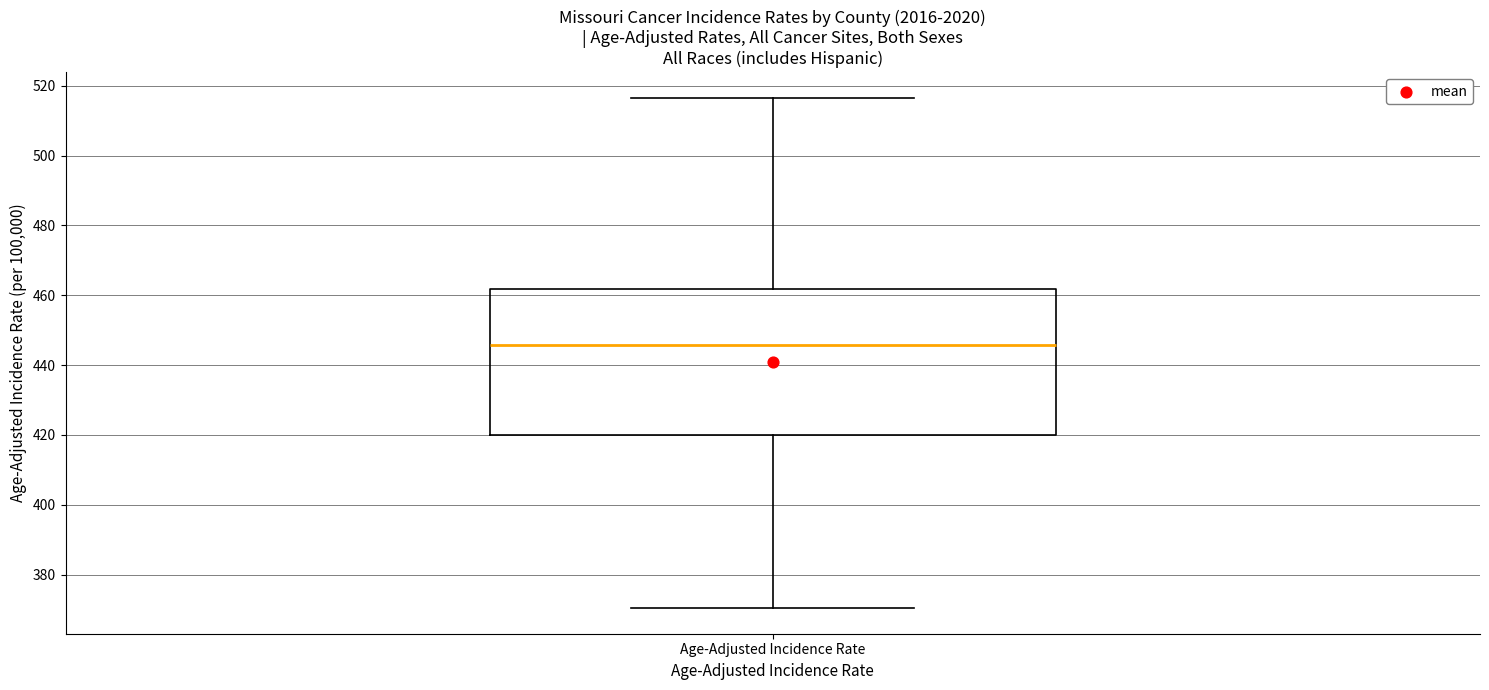

Transcribe this box plot: give where the median line is, the range the box spans, and where the two whiskers end, as read against the y-axis. The values are not printed on the chart, so give them approximately, as read against the axis.

median 446, box 420 to 462, whiskers 370 to 516